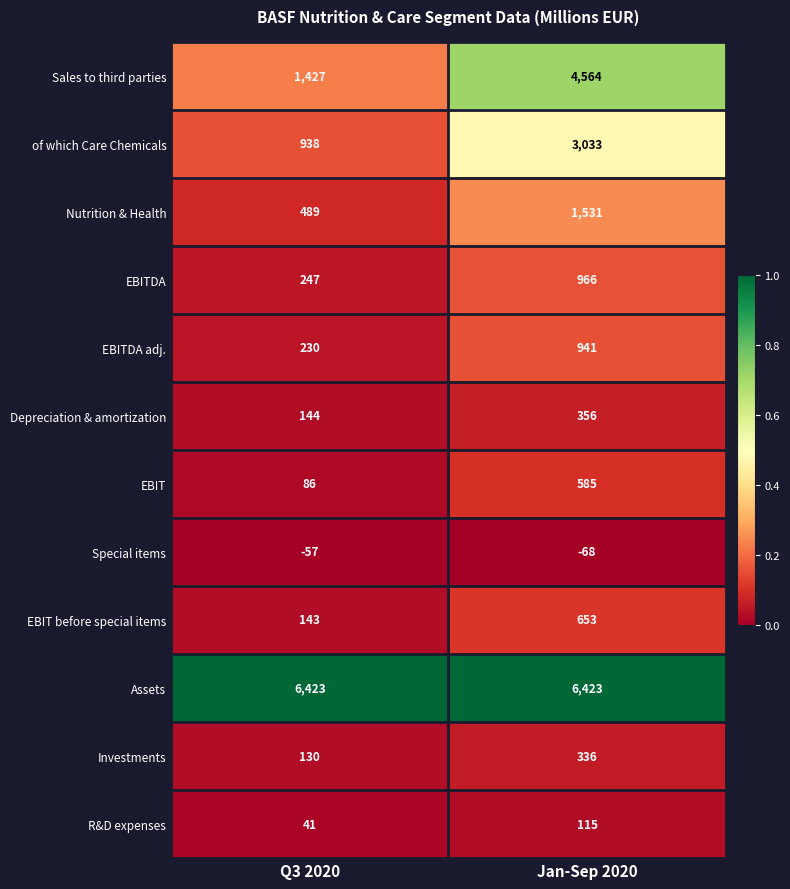

Reading right to left, list all the values displayed in this chart.

Sales to third parties: Jan-Sep 2020=4564	Q3 2020=1427
of which Care Chemicals: Jan-Sep 2020=3033	Q3 2020=938
Nutrition & Health: Jan-Sep 2020=1531	Q3 2020=489
EBITDA: Jan-Sep 2020=966	Q3 2020=247
EBITDA adj.: Jan-Sep 2020=941	Q3 2020=230
Depreciation & amortization: Jan-Sep 2020=356	Q3 2020=144
EBIT: Jan-Sep 2020=585	Q3 2020=86
Special items: Jan-Sep 2020=-68	Q3 2020=-57
EBIT before special items: Jan-Sep 2020=653	Q3 2020=143
Assets: Jan-Sep 2020=6423	Q3 2020=6423
Investments: Jan-Sep 2020=336	Q3 2020=130
R&D expenses: Jan-Sep 2020=115	Q3 2020=41